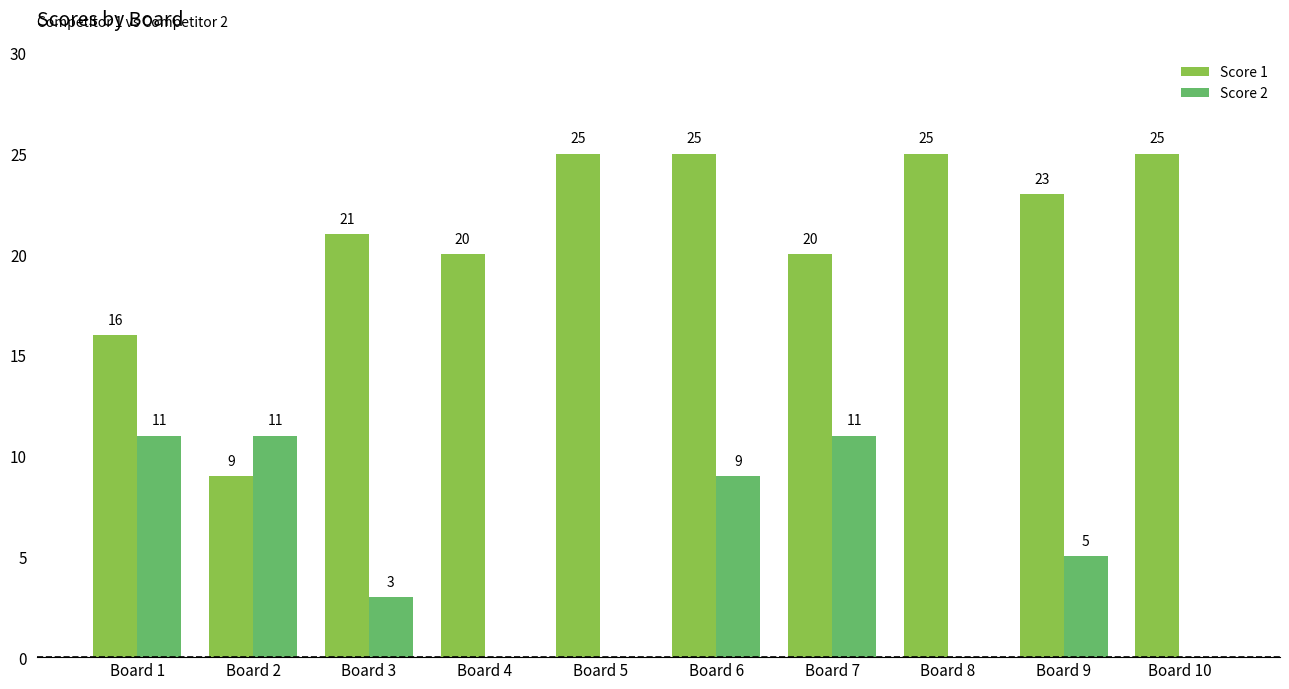

Is the value of Score 1 at Board 3 greater than the value of Score 2 at Board 1?

Yes